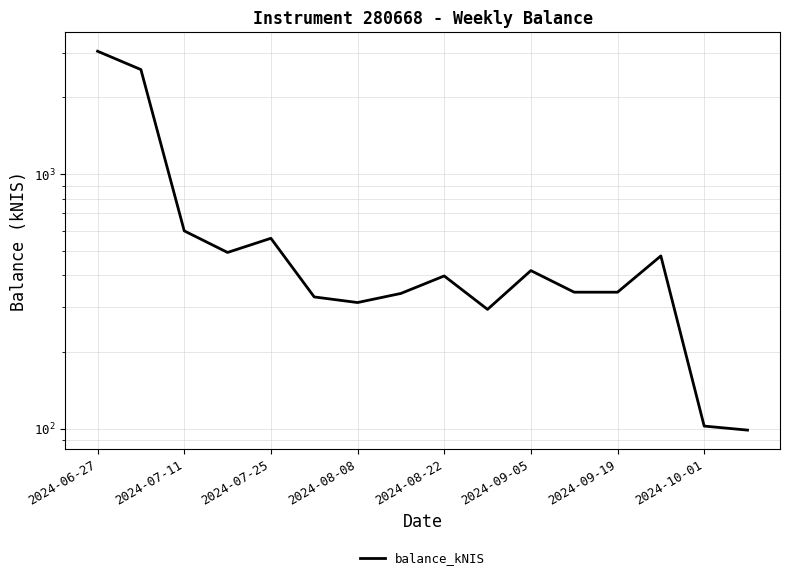

What is the ratio of the value at 2024-08-08 to the value at 8?

1.2